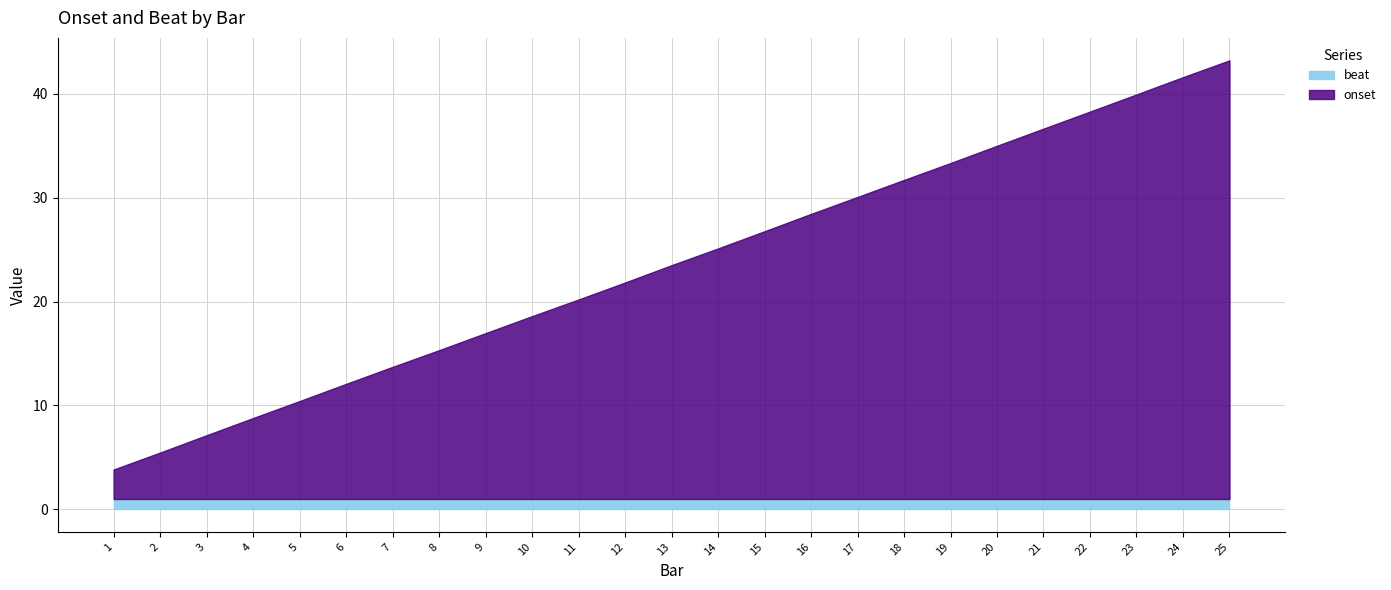

How many data points in onset are less than 22?

12